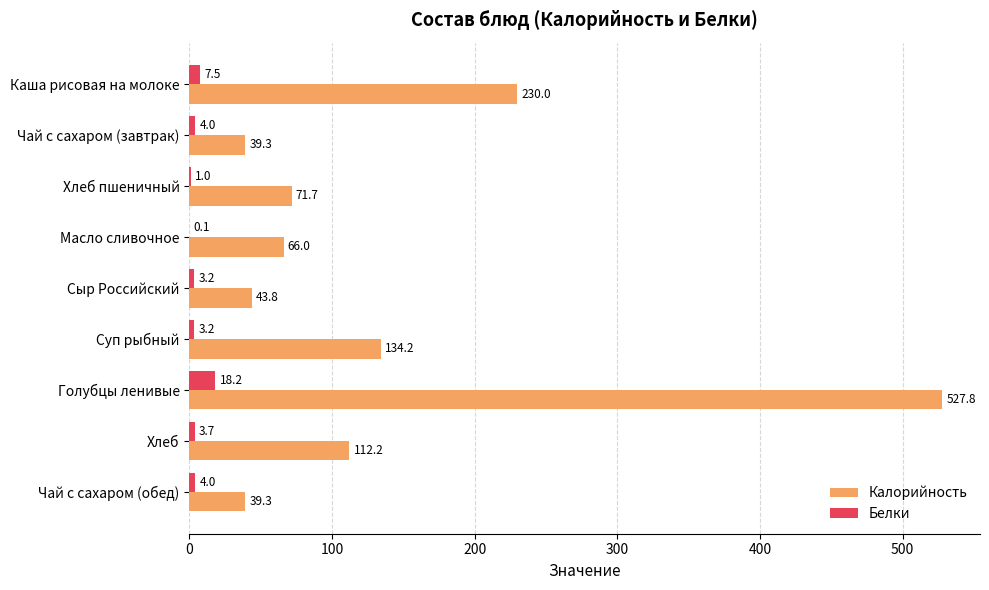

True or false: Калорийность has a value of 66.0 at Масло сливочное.

True